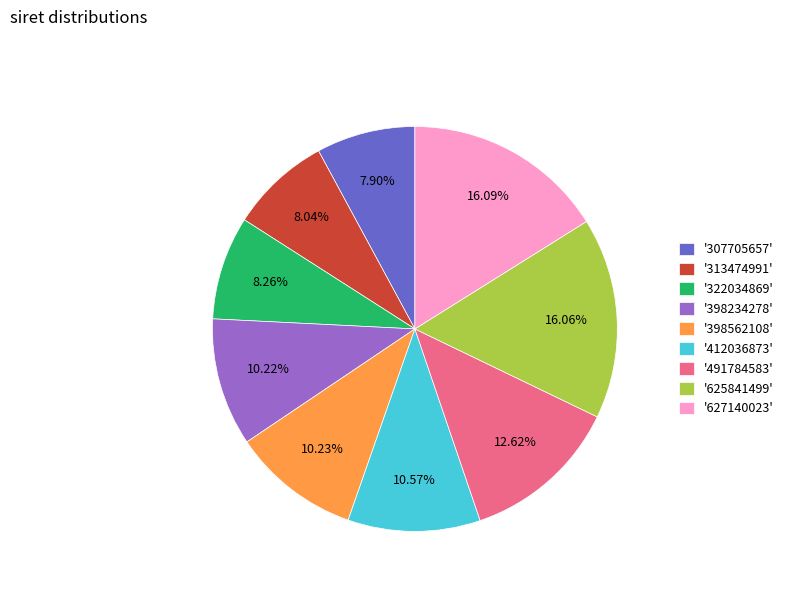

Approximately how many times larger is the value at '627140023' compared to '398562108'?

1.6